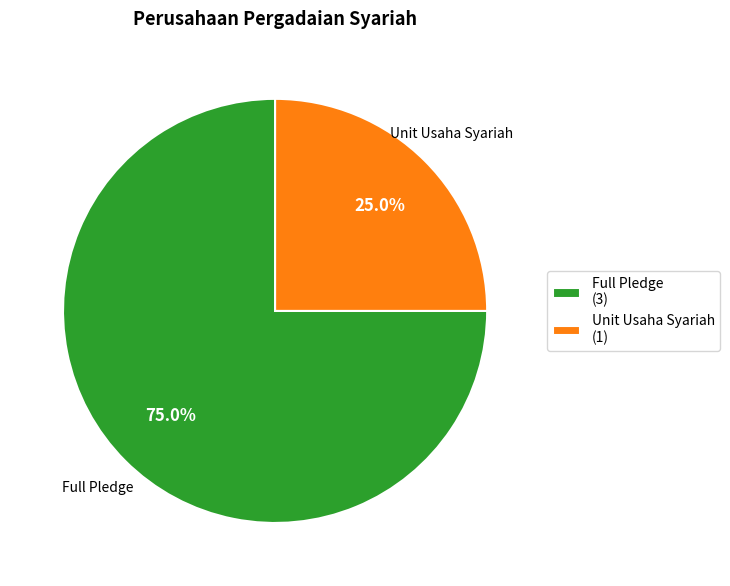

Rank the categories by value from highest to lowest.

Full Pledge (3), Unit Usaha Syariah (1)